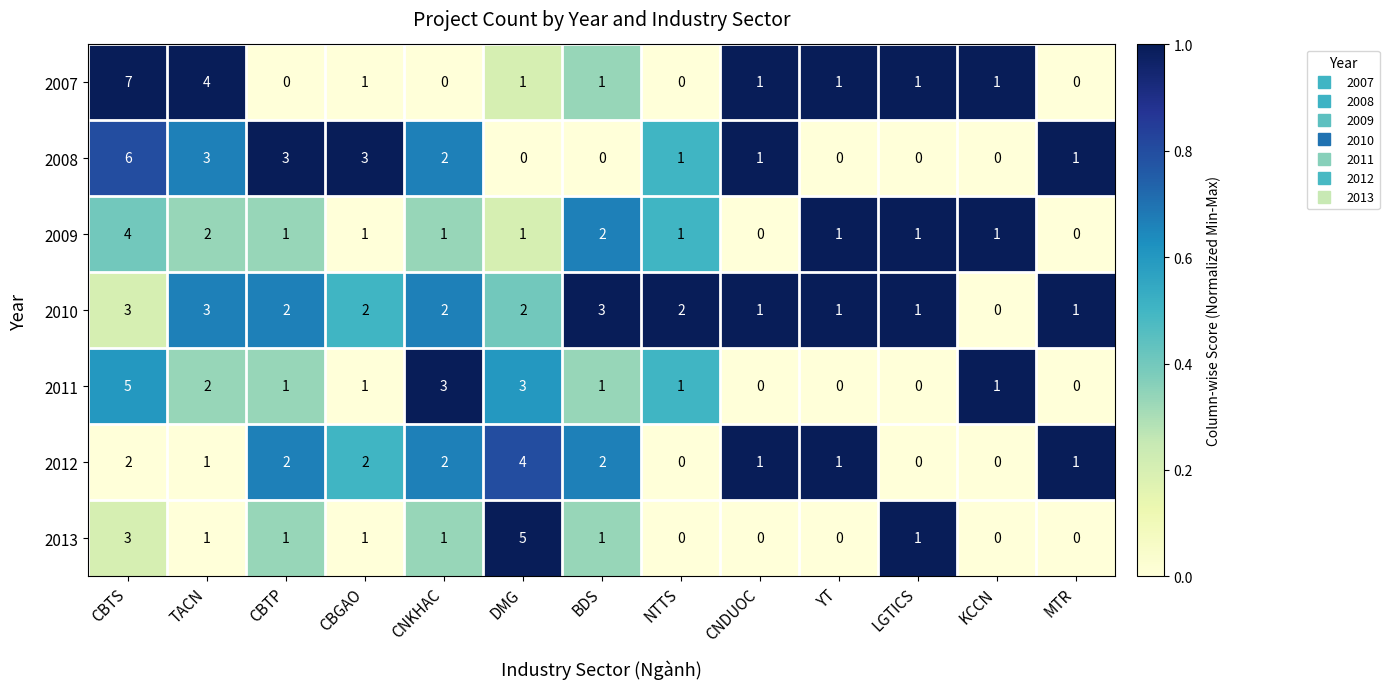

Which series changed the most between CBTP and DMG?

2013